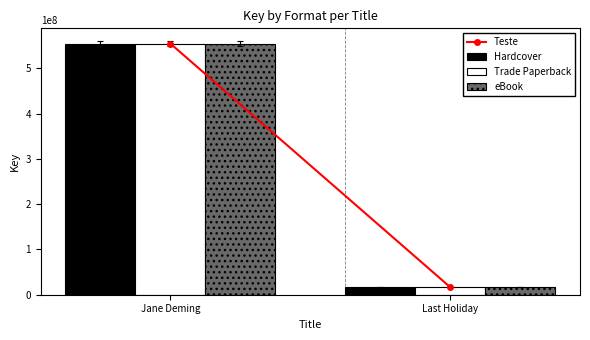

Count the number of categories in the chart.

2